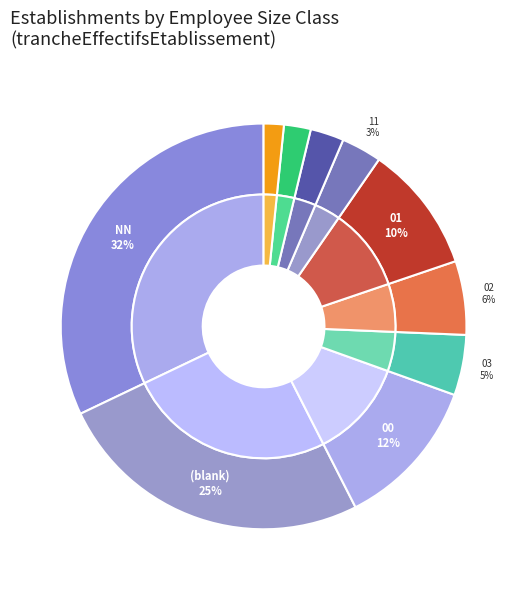

To the nearest percent, what is the difference between the 31 and 03 slice percentages?

4%